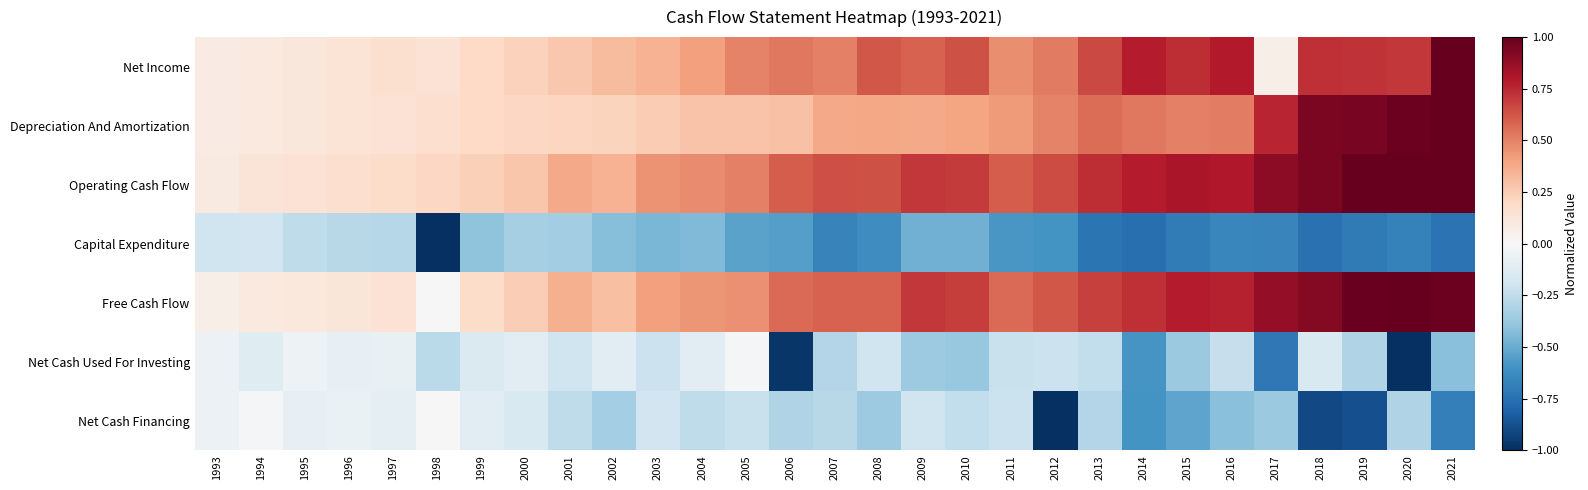

Between 2008 and 2009, which series saw the biggest shift?

Net Cash Financing